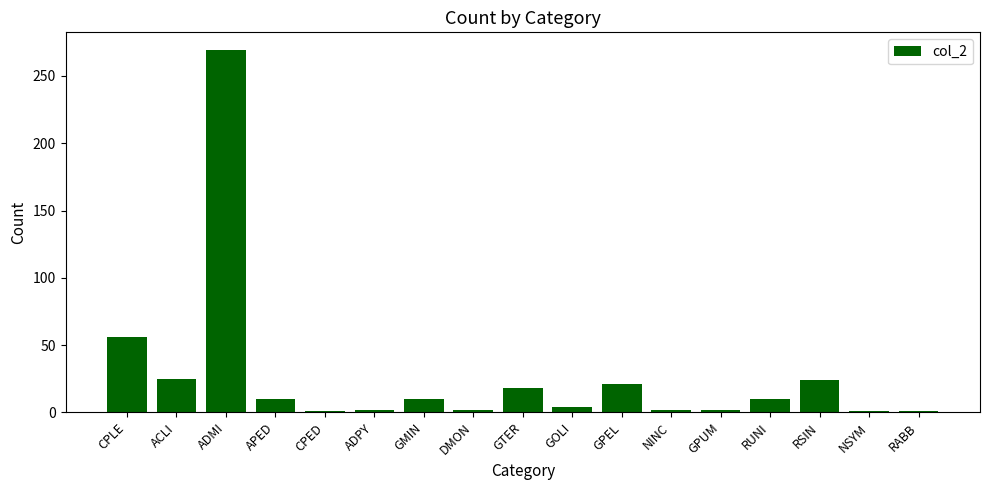

Is it true that the value at ACLI is 41?

False